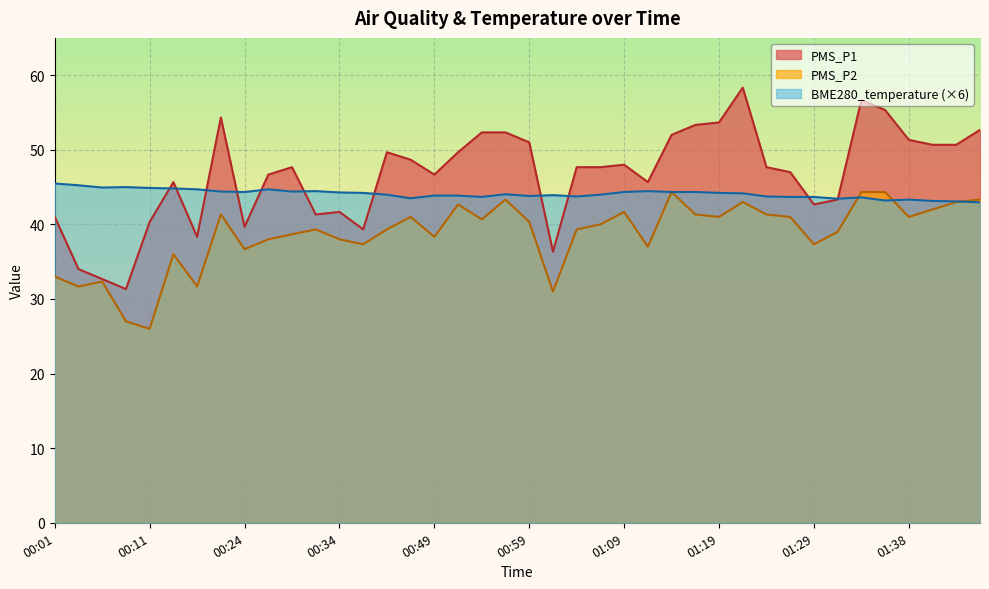

The value of PMS_P2 at 01:38 is 41.0. True or false?

True